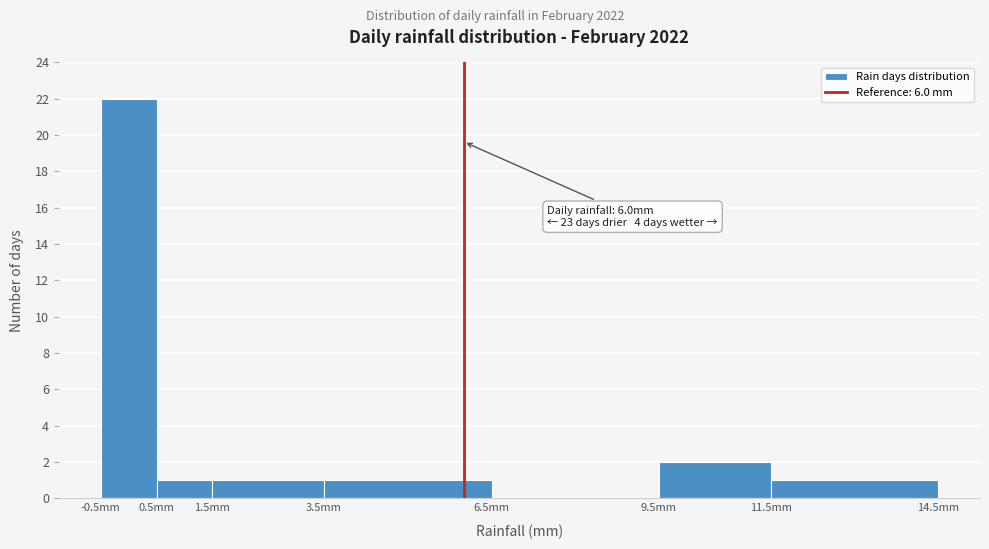

Over which range of the x-axis is the bar tallest?

-0.5 to 0.5